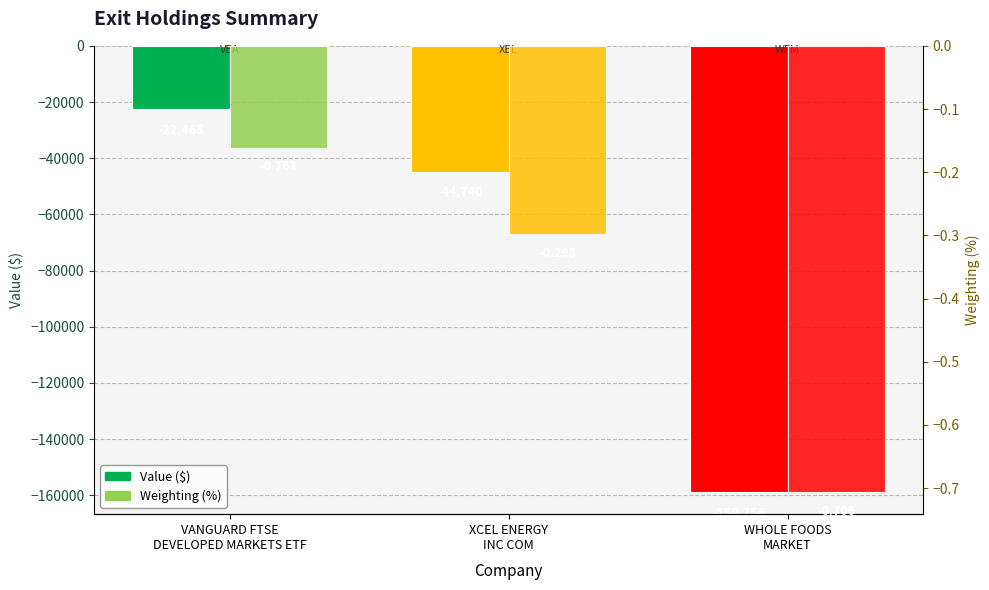

How many series are shown in this chart?

2